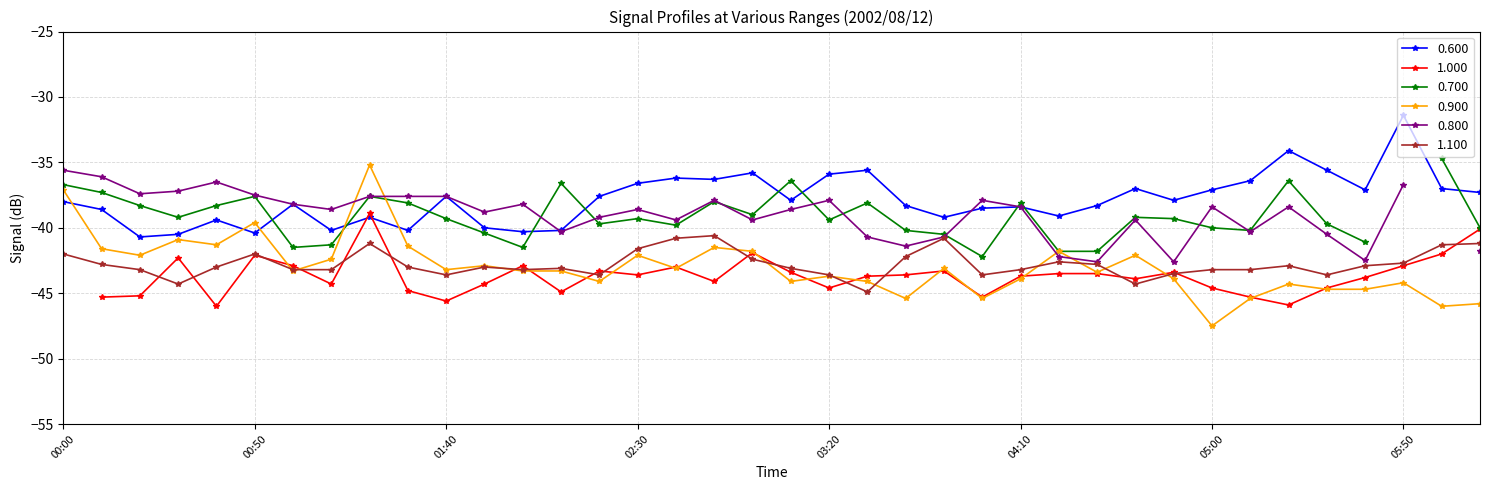

Where is 0.600 nearest to the value -36?

03:20